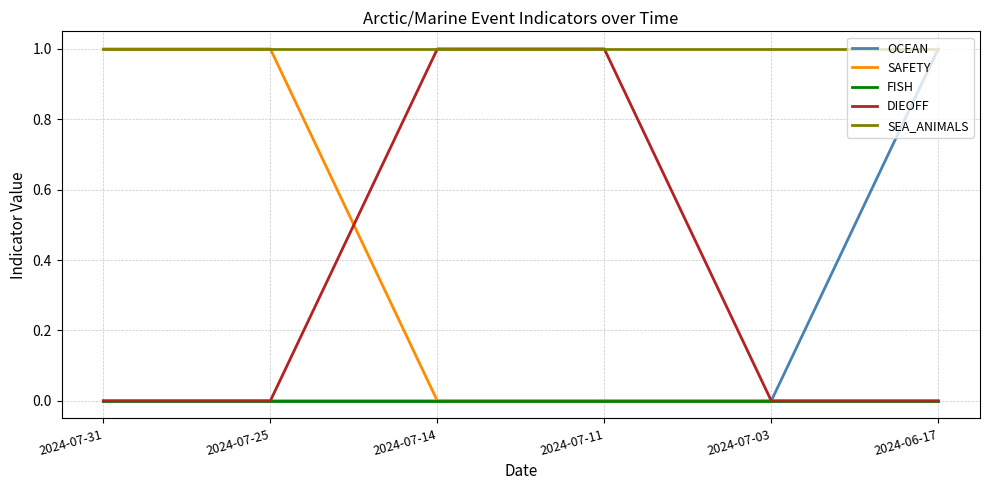

What is the sum of all OCEAN values?

1